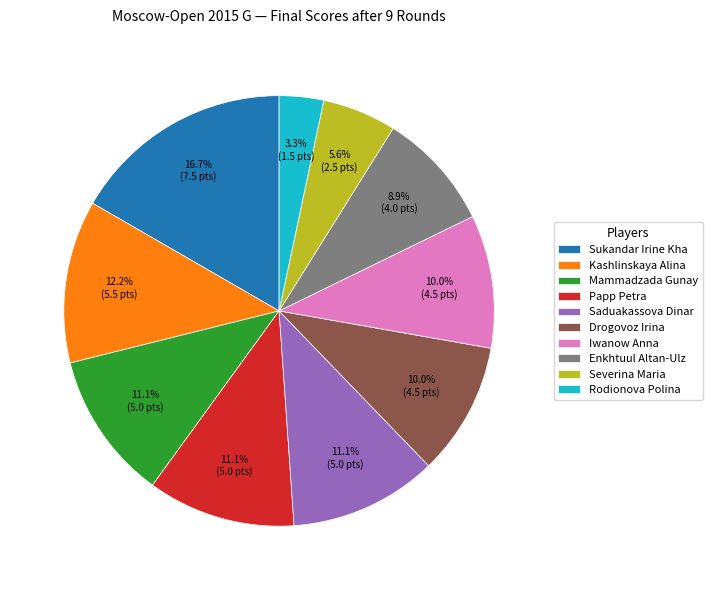

Count the number of slices in the pie.

10